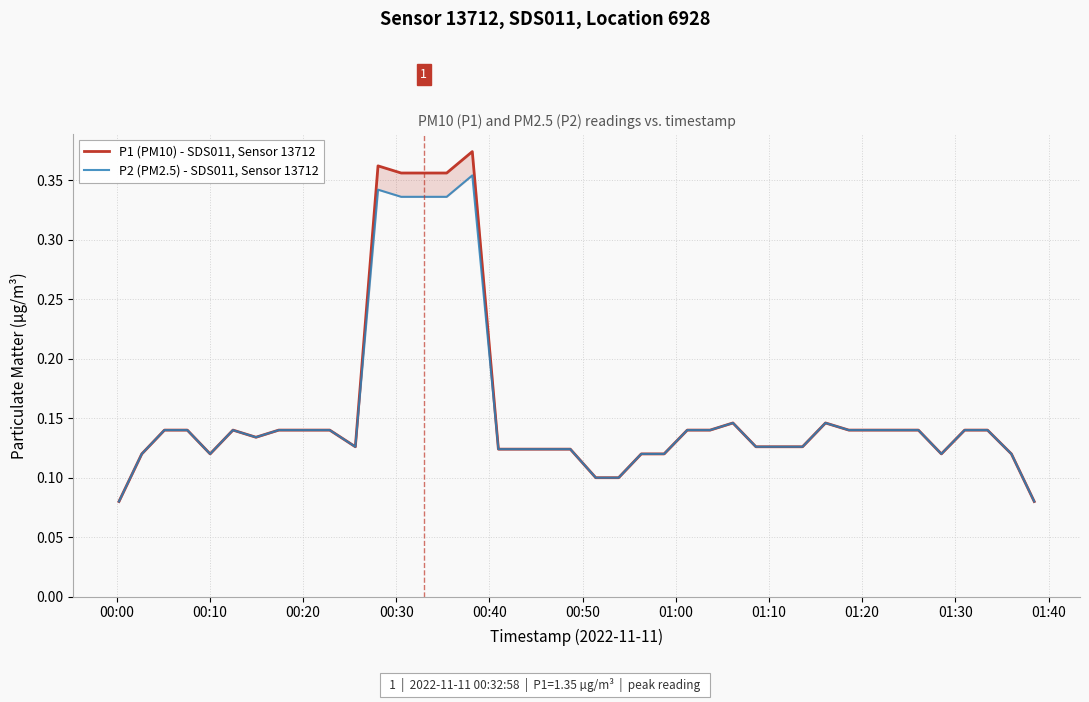

True or false: P1 (PM10) - SDS011, Sensor 13712 has more than 1 points higher than both neighbors.

True